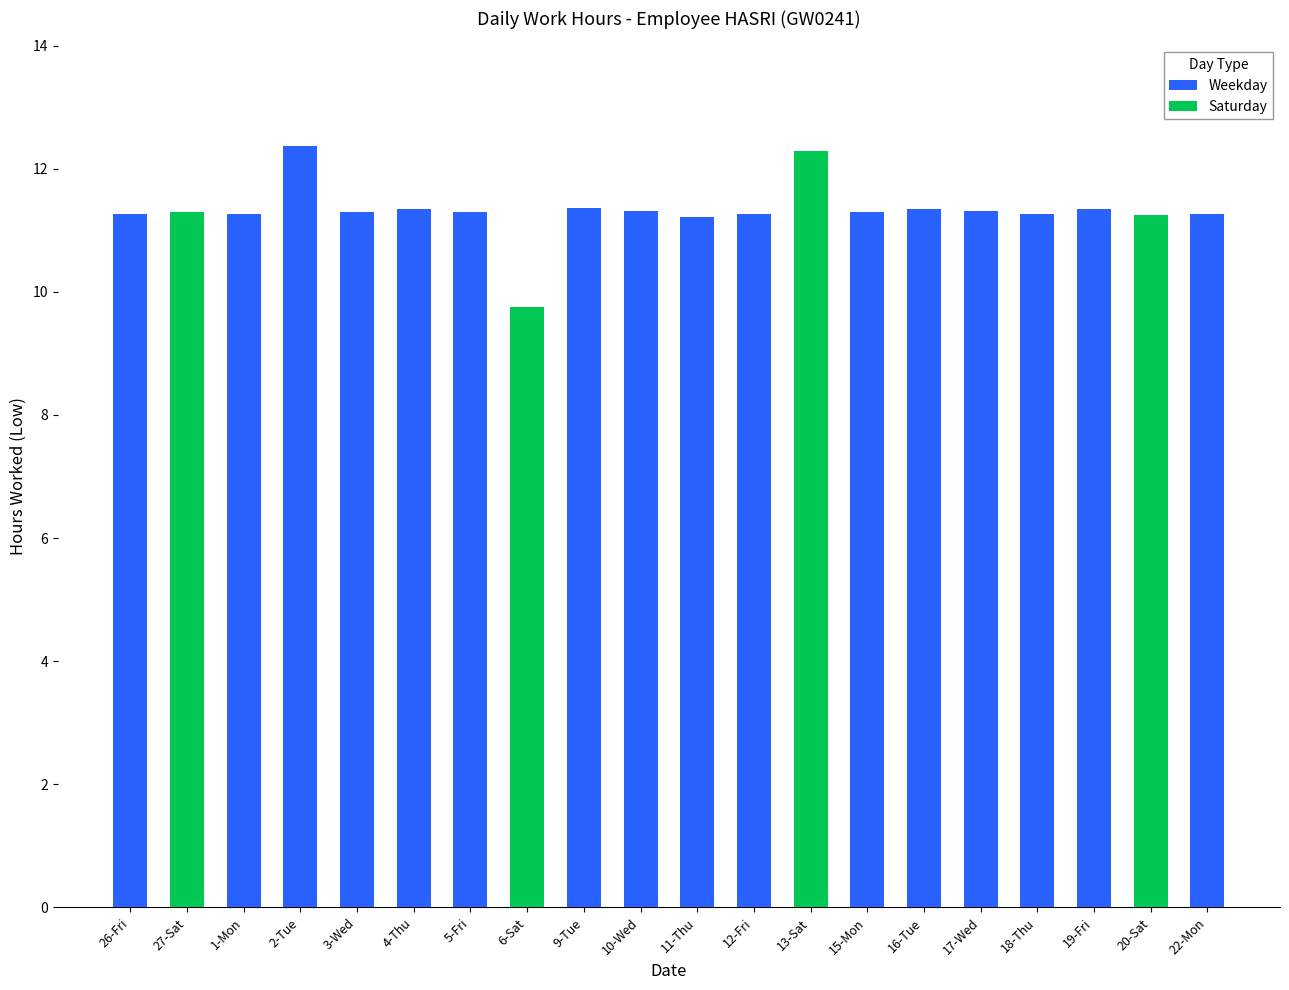

The Saturday series shows -3.7 at 11-Thu. True or false?

False